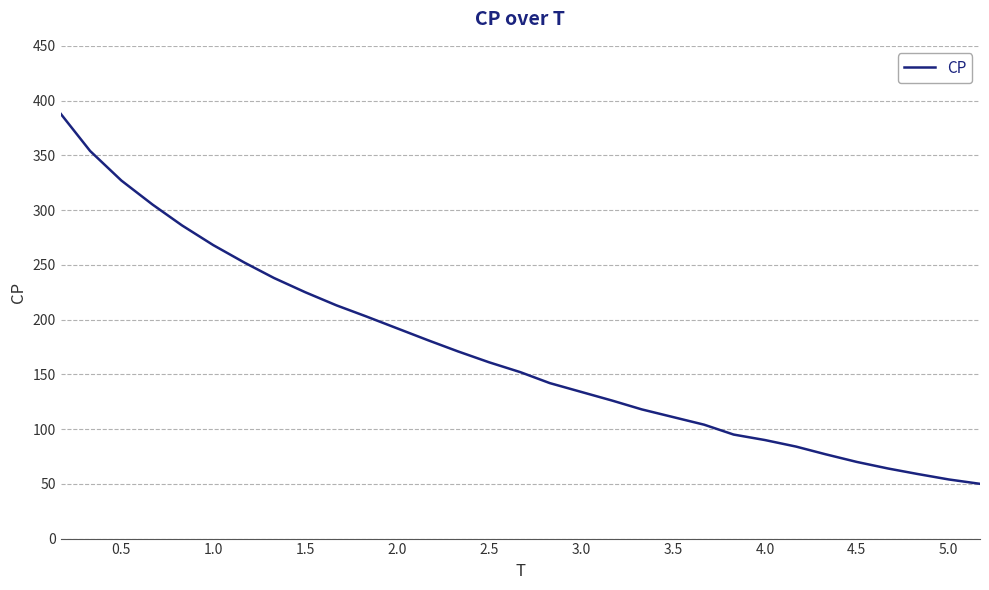

What is the maximum value shown in the chart?

388